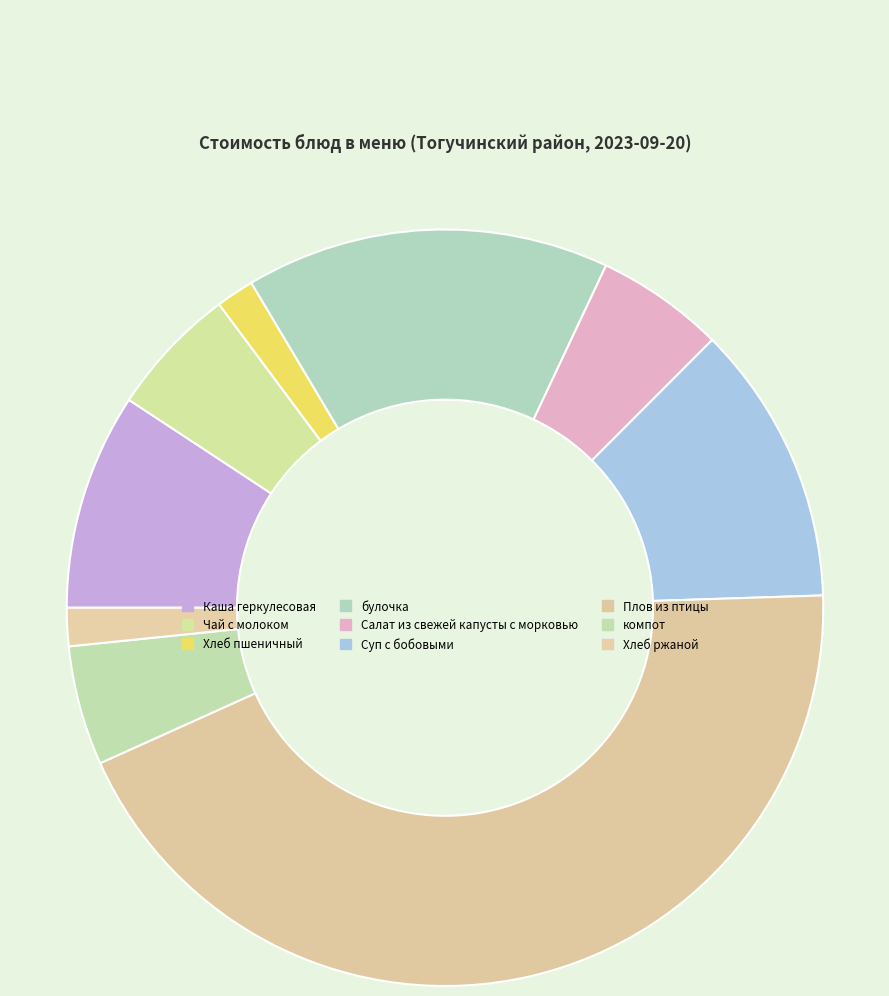

Rank the categories by value from lowest to highest.

Хлеб пшеничный, Хлеб ржаной, компот, Салат из свежей капусты с морковью, Чай с молоком, Каша геркулесовая, Суп с бобовыми, булочка, Плов из птицы